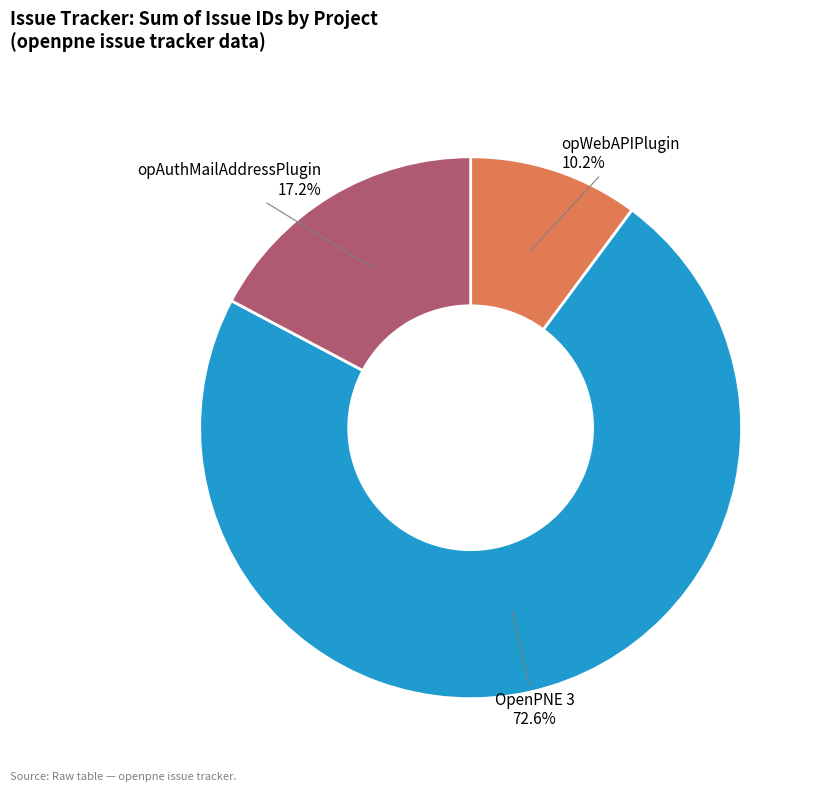

Does any single category account for the majority?

Yes